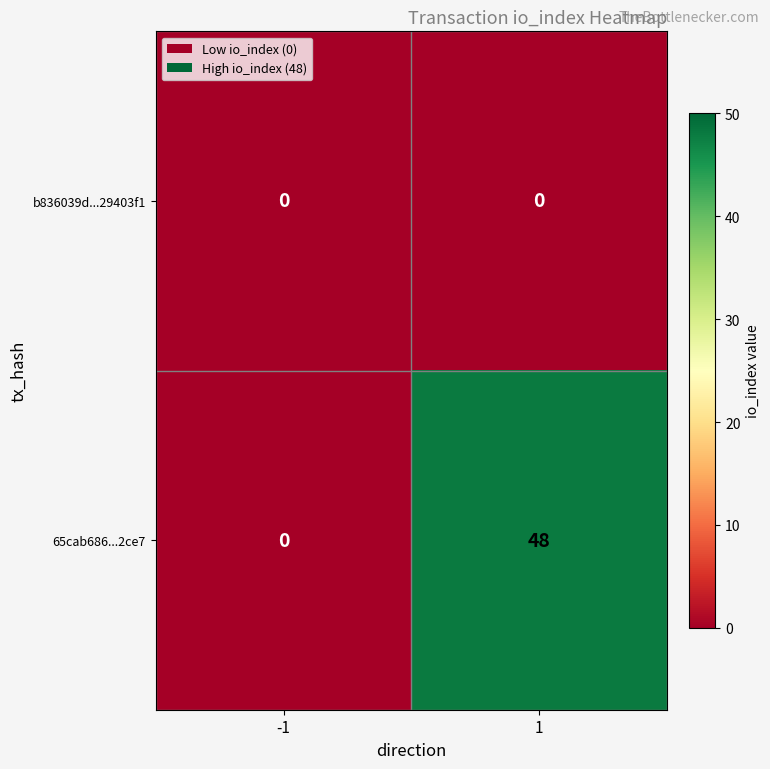

Which series has the largest total across all categories?

65cab686...2ce7